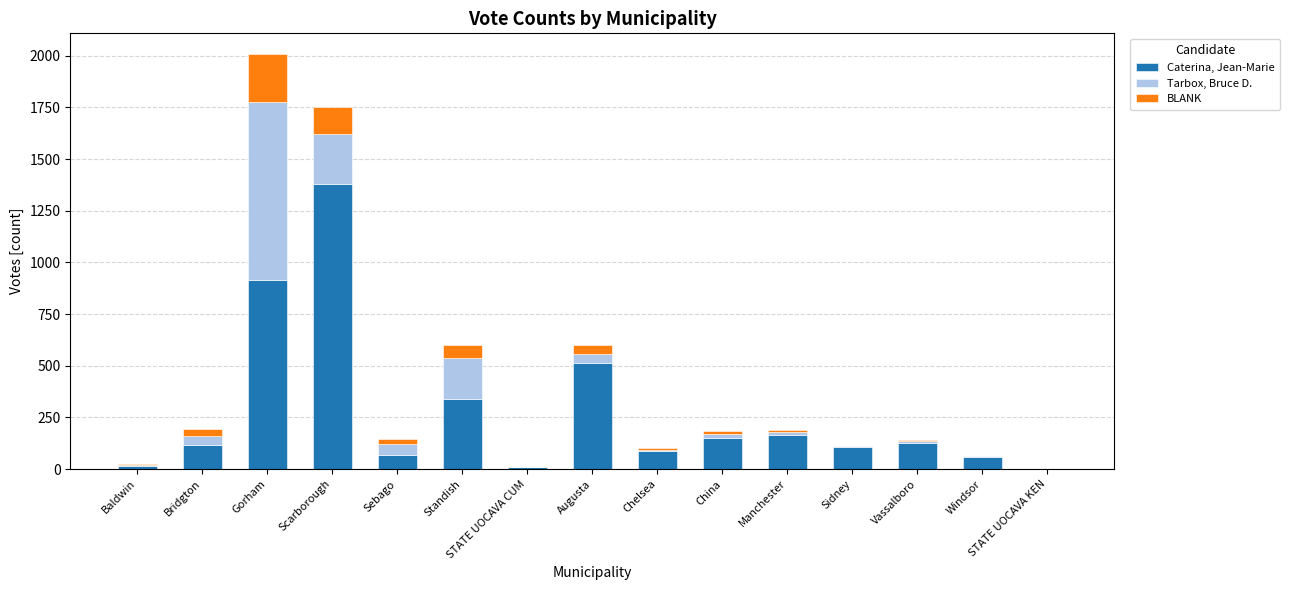

At which category is the sum across all series the highest?

Gorham